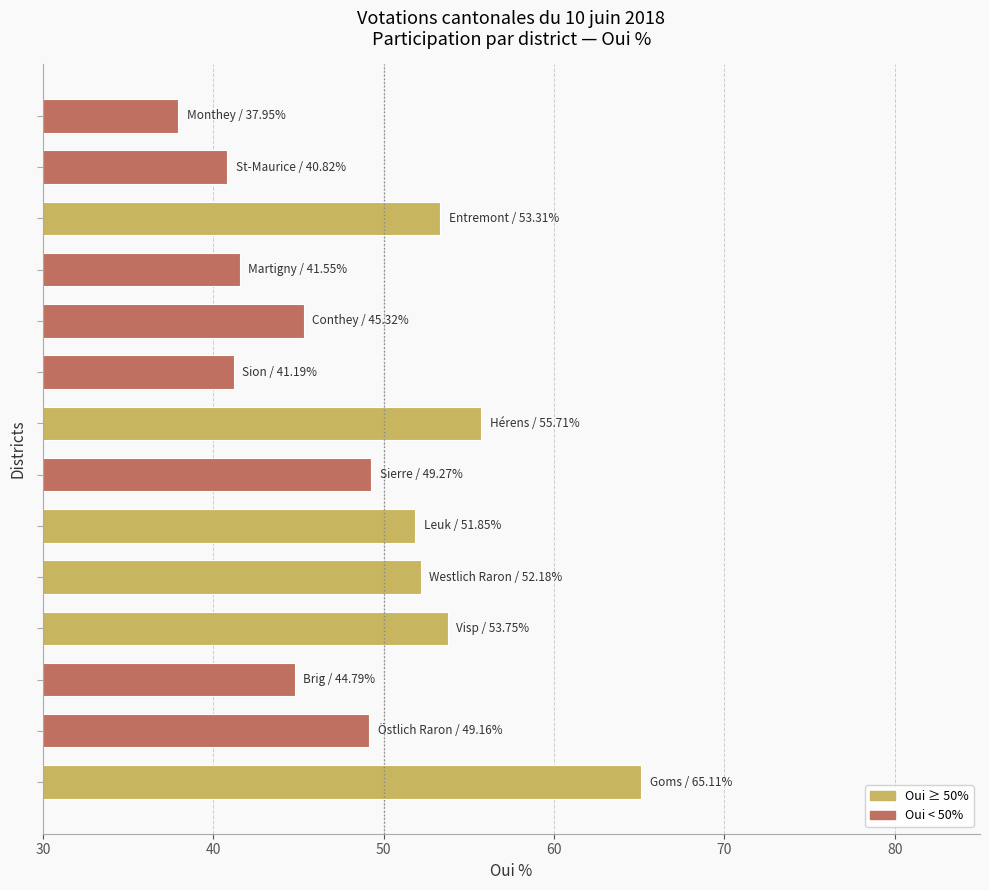

How many data points does each series have?

14